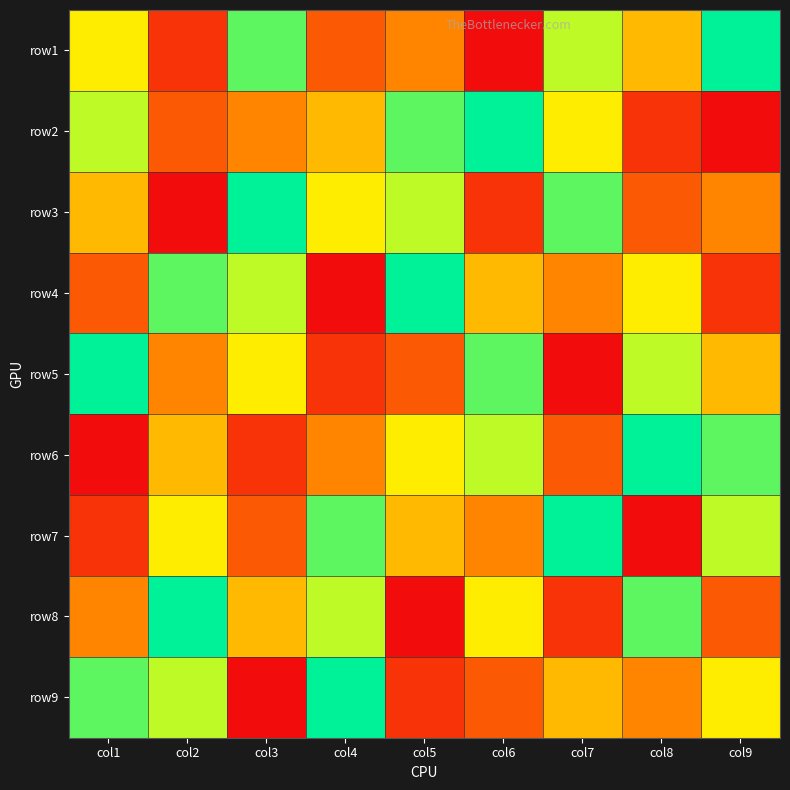

What is the smallest value displayed?

1